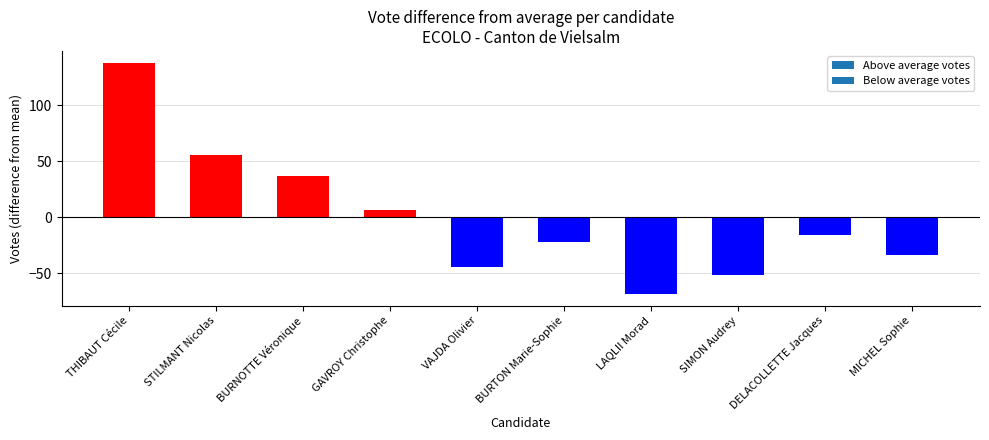

What is the label of the 10th bar from the right?

THIBAUT Cécile